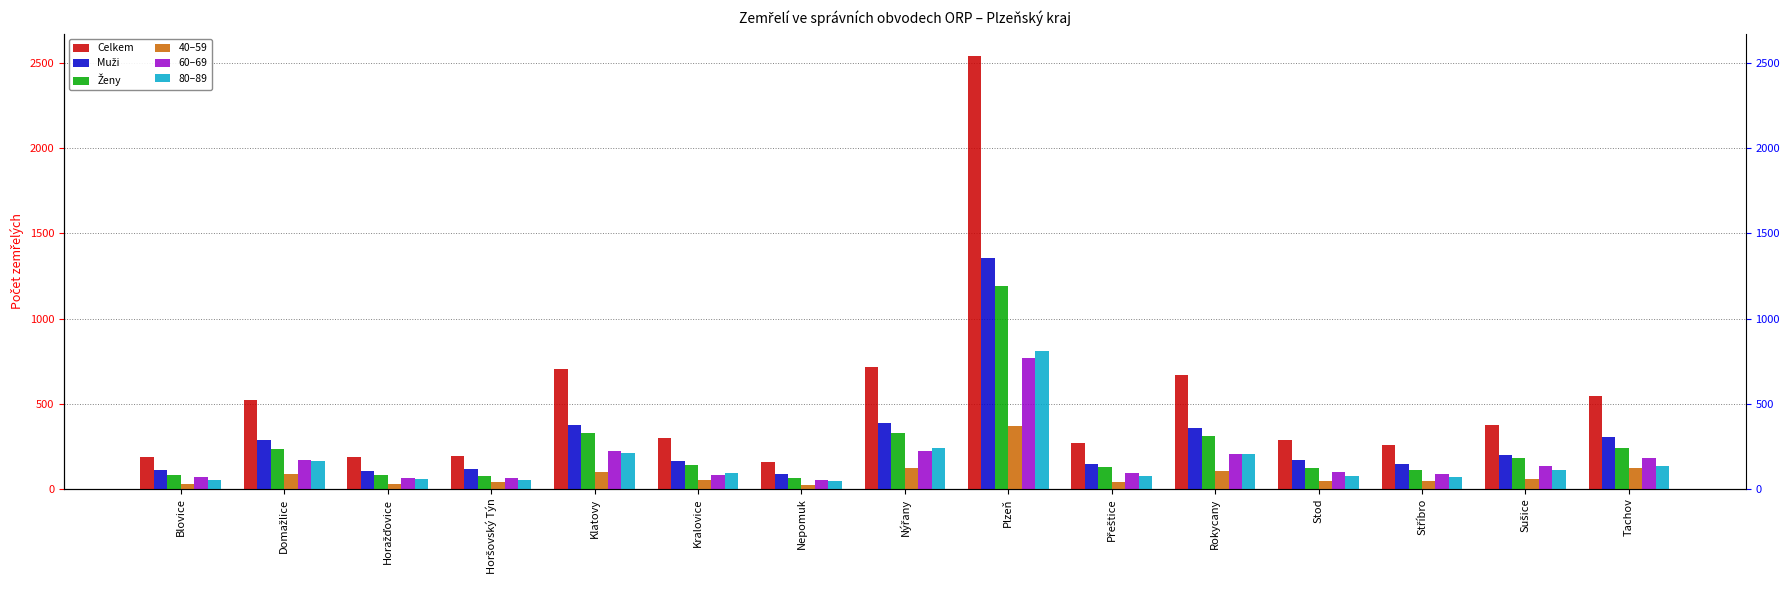

List the series in order of their peak value, highest first.

Celkem, Muži, Ženy, 80–89, 60–69, 40–59